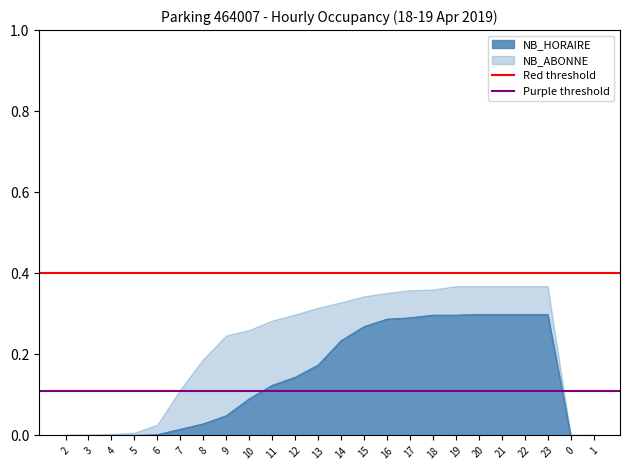

The NB_HORAIRE series shows 0.4 at 14. True or false?

False